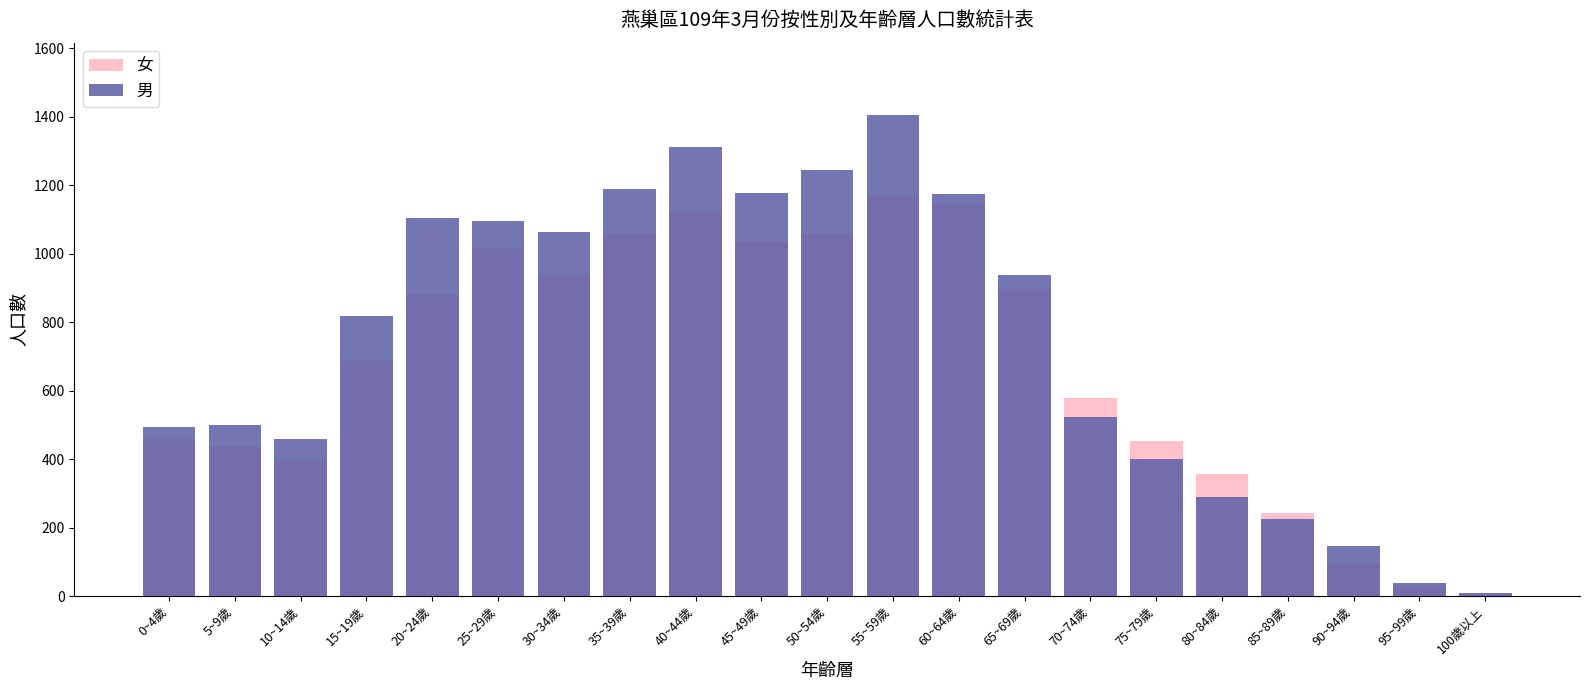

Reading left to right, extract all data points from this chart.

女: 460	439	394	690	882	1018	938	1059	1118	1036	1057	1168	1147	897	579	454	357	242	93	27	5
男: 493	501	458	819	1106	1095	1064	1189	1313	1177	1244	1406	1174	939	522	401	291	225	146	37	10